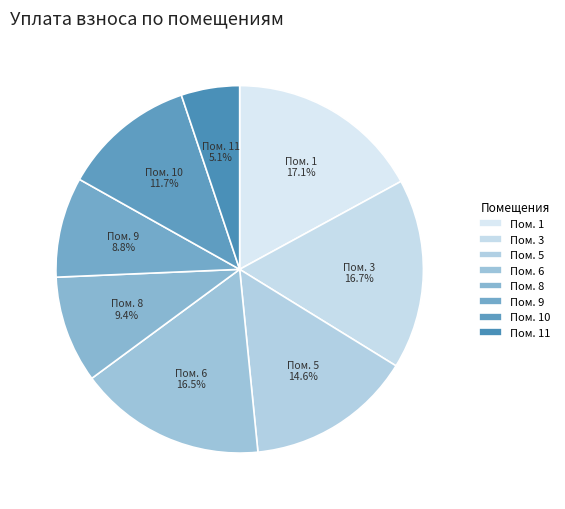

Do Пом. 10 and Пом. 11 together represent more than half of the pie?

No